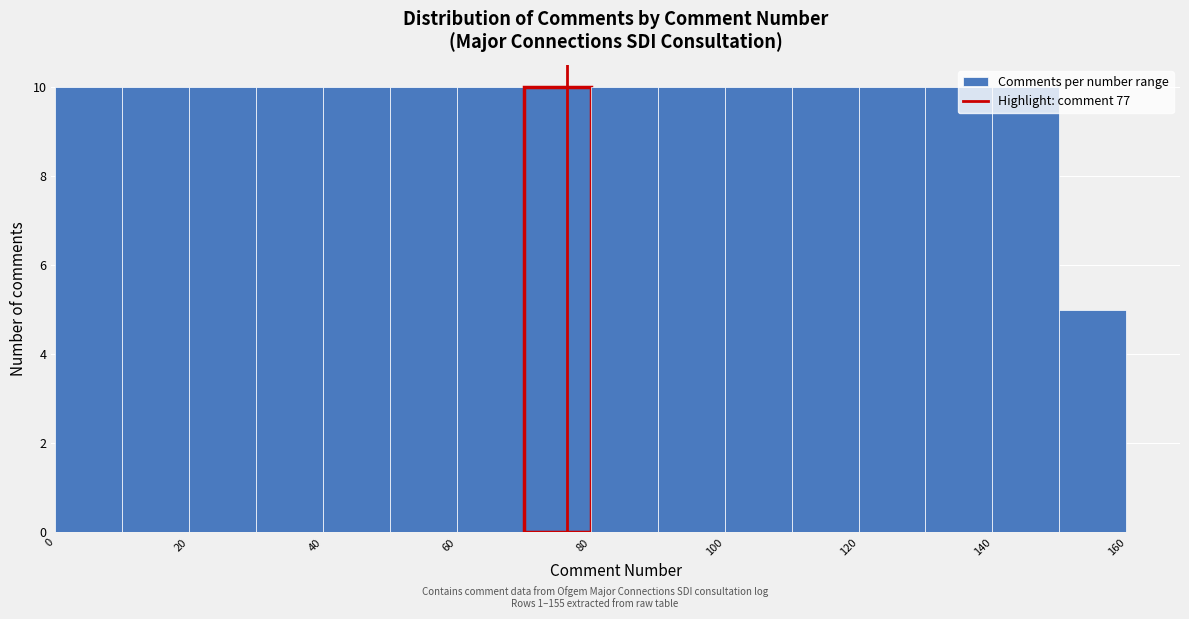

What is the height of the bar covering 110.5 to 120.5 on the x-axis? Neither the bar edges nor the heights are printed on the chart, so give them approximately, as read against the axes.

10